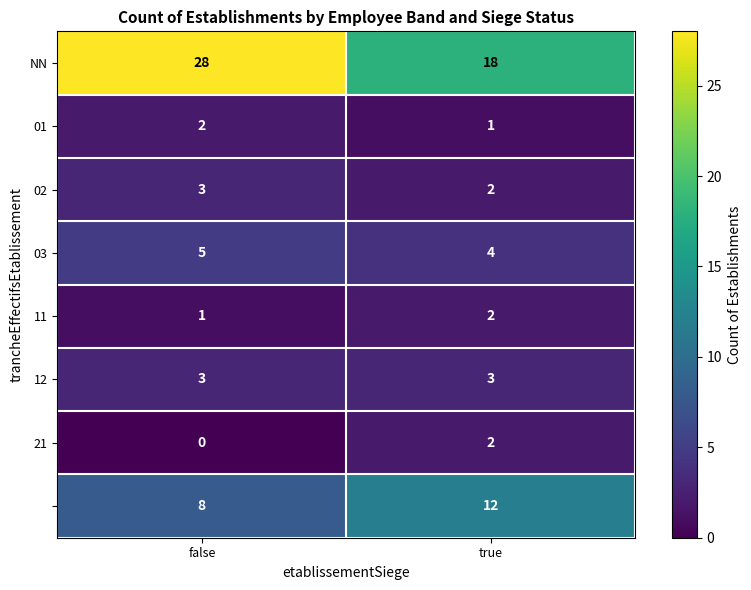

What is the greatest value displayed?

28